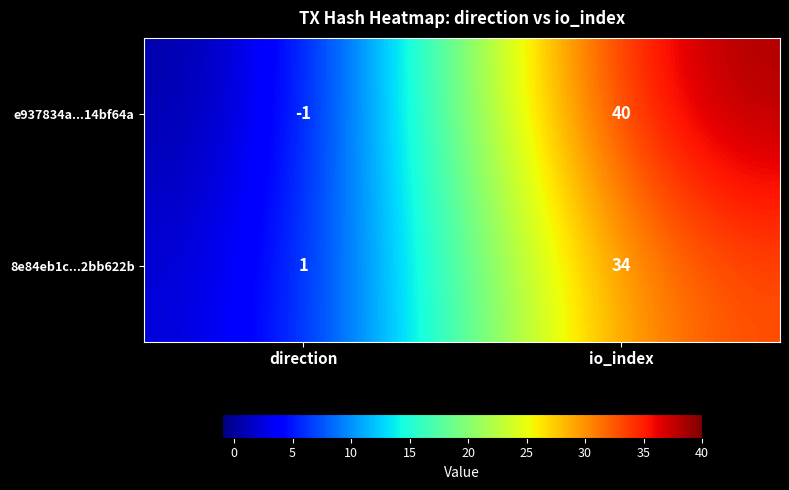

Which label corresponds to the largest value in the chart?

io_index